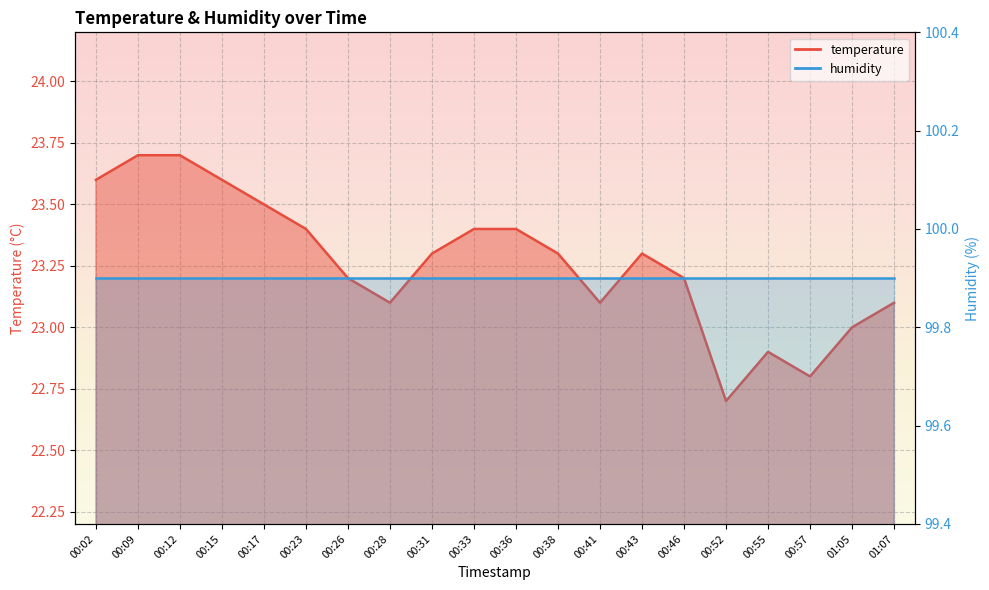

What is the label of the 15th point from the right?

00:23